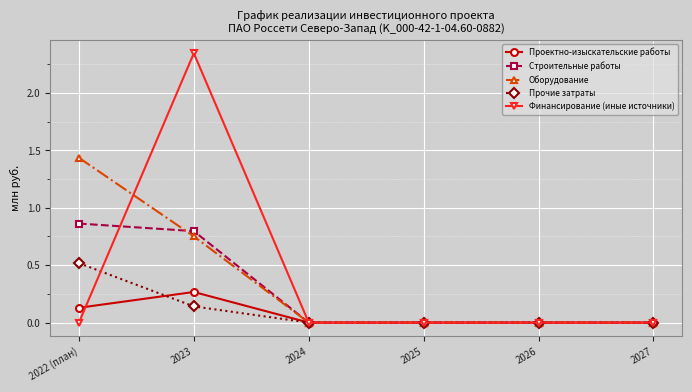

At how many categories does at least one series exceed 1?

2